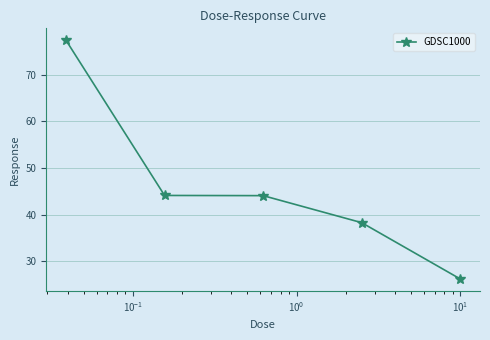

Reading left to right, extract all data points from this chart.

77.4	44.1	44.1	38.3	26.2